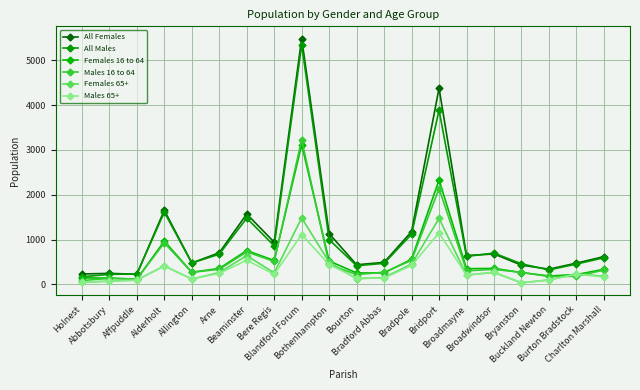

What is the minimum value shown in the chart?

34